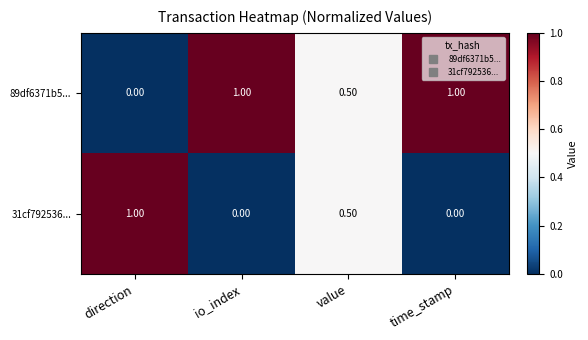

What is the sum of the 31cf792536... values at io_index and direction?

1.0